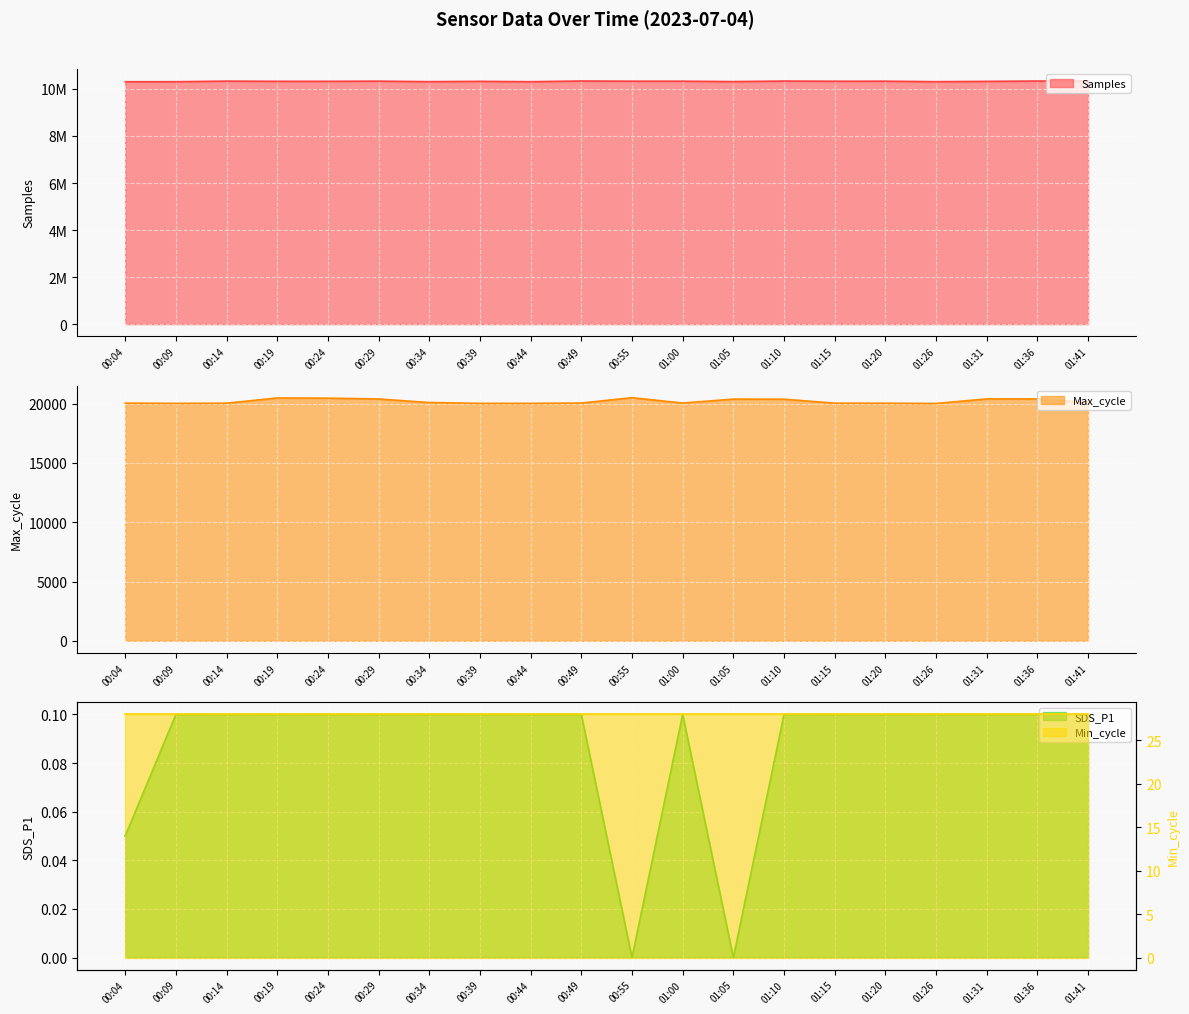

Which series has the largest total across all categories?

Samples